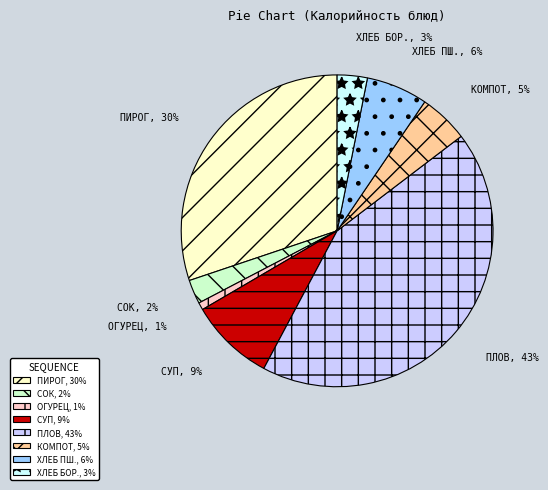

Is there a majority slice in this chart?

No